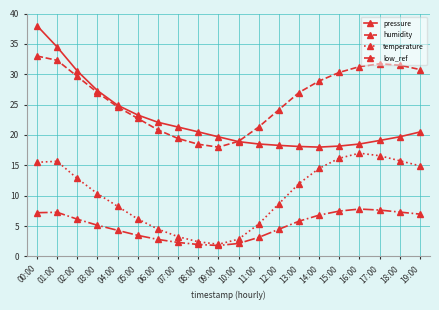

In temperature, how many points are lower than both neighbors (excluding endpoints)?

1